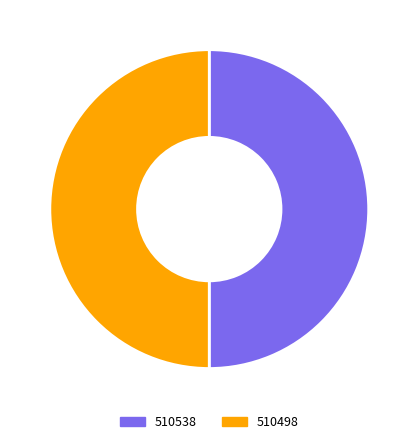

Is the sum of 510498 and 510538 greater than half?

Yes